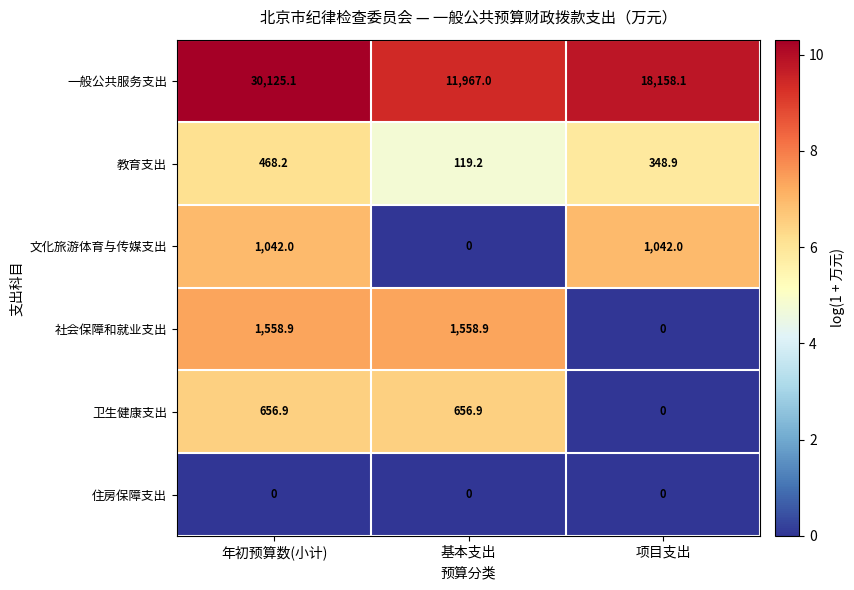

What is the difference between the second highest and minimum values in the 文化旅游体育与传媒支出 series?

1042.0